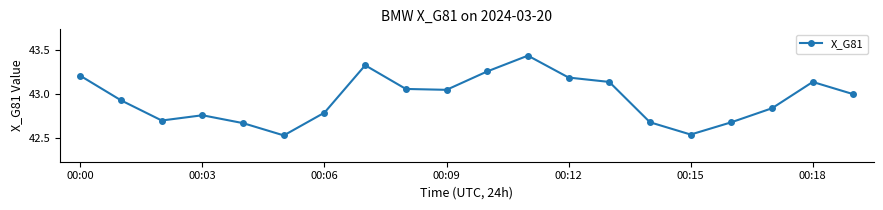

True or false: there are more than 1 points higher than both neighbors.

True